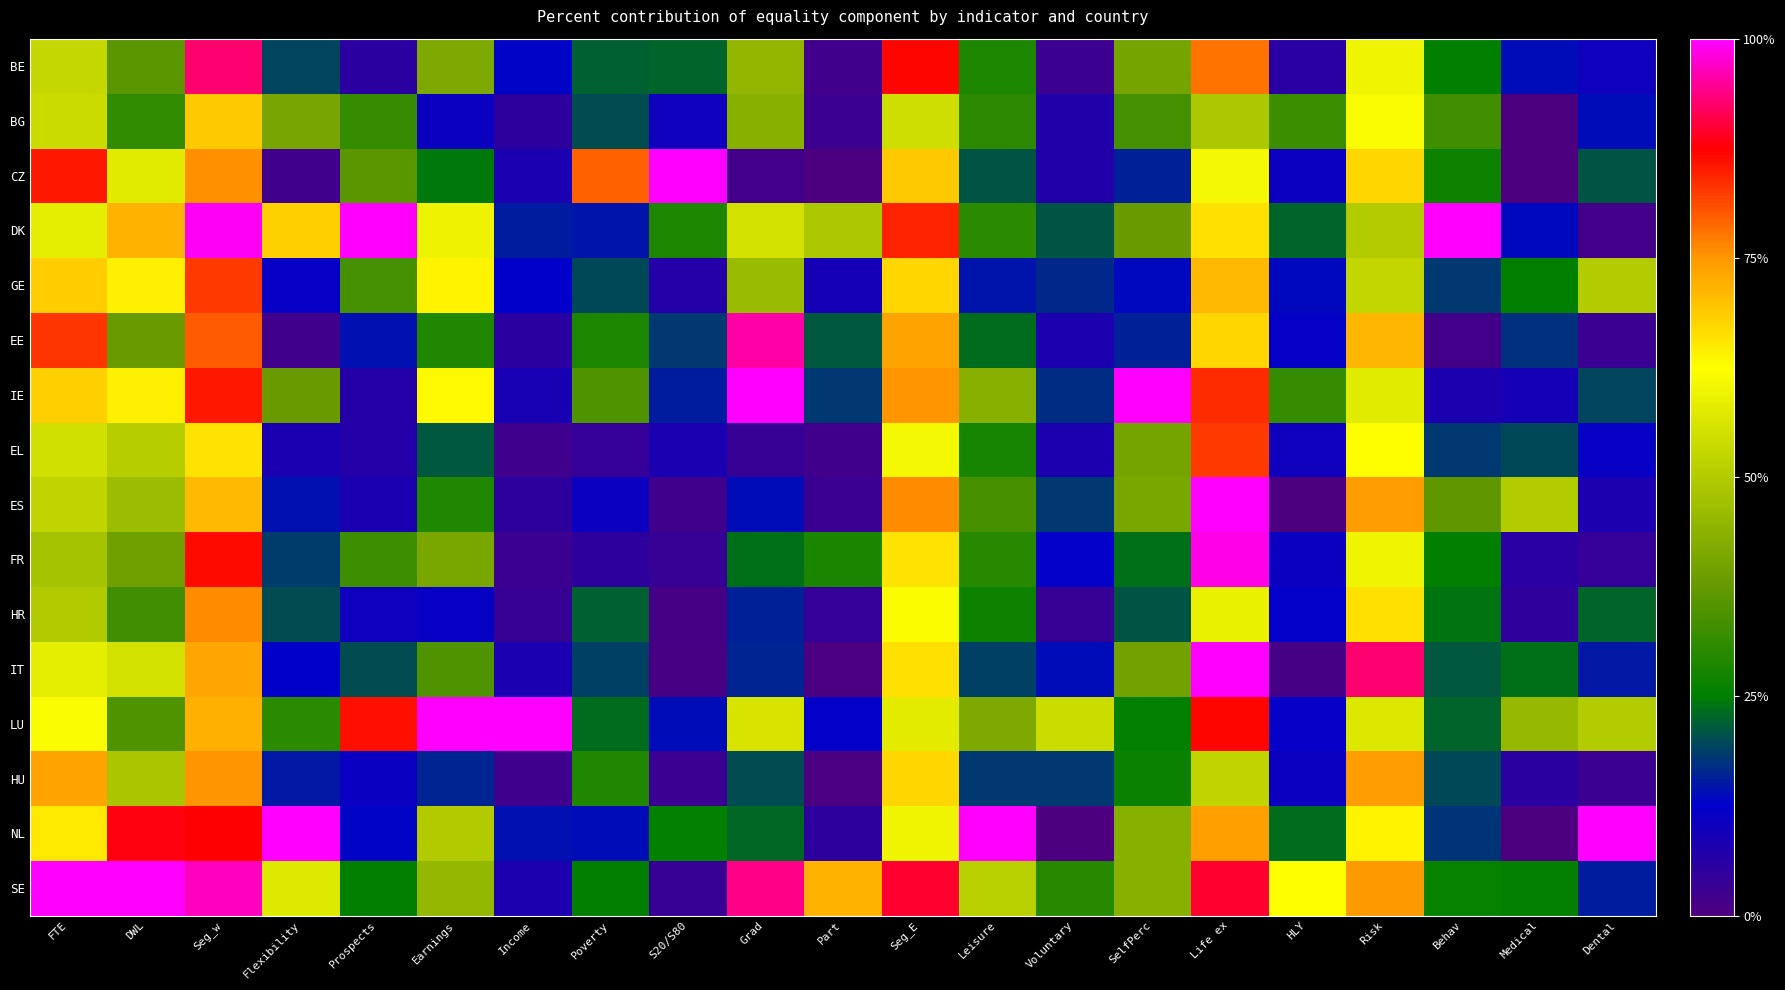

Reading left to right, transcribe all the data shown in this chart.

BE: FTE=52.9	DWL=36.0	Seg_w=92.9	Flexibility=19.2	Prospects=5.5	Earnings=41.6	Income=13.2	Poverty=22.1	S20/S80=22.3	Grad=44.6	Part=2.1	Seg_E=87.0	Leisure=28.6	Voluntary=3.1	SelfPerc=40.1	Life ex=78.0	HLY=5.9	Risk=60.0	Behav=25.1	Medical=13.8	Dental=10.2
BG: FTE=53.7	DWL=31.2	Seg_w=69.0	Flexibility=40.2	Prospects=31.3	Earnings=10.7	Income=5.2	Poverty=20.2	S20/S80=10.3	Grad=43.3	Part=3.0	Seg_E=54.6	Leisure=30.7	Voluntary=7.1	SelfPerc=33.4	Life ex=48.9	HLY=32.3	Risk=61.7	Behav=33.1	Medical=0.0	Dental=14.0
CZ: FTE=85.4	DWL=57.7	Seg_w=75.6	Flexibility=2.3	Prospects=36.3	Earnings=24.5	Income=8.6	Poverty=79.6	S20/S80=100.0	Grad=1.6	Part=0.0	Seg_E=69.0	Leisure=21.0	Voluntary=7.3	SelfPerc=15.6	Life ex=60.8	HLY=10.6	Risk=67.3	Behav=26.7	Medical=0.0	Dental=21.0
DK: FTE=58.4	DWL=71.9	Seg_w=99.3	Flexibility=68.0	Prospects=100.0	Earnings=59.8	Income=15.5	Poverty=14.6	S20/S80=28.8	Grad=55.1	Part=49.2	Seg_E=84.6	Leisure=30.4	Voluntary=20.9	SelfPerc=38.2	Life ex=66.1	HLY=22.5	Risk=50.3	Behav=99.9	Medical=13.4	Dental=1.8
GE: FTE=68.5	DWL=64.1	Seg_w=82.5	Flexibility=11.5	Prospects=33.3	Earnings=64.0	Income=12.6	Poverty=19.8	S20/S80=6.7	Grad=46.0	Part=9.1	Seg_E=67.4	Leisure=14.5	Voluntary=16.7	SelfPerc=13.6	Life ex=70.7	HLY=13.5	Risk=52.4	Behav=18.0	Medical=25.0	Dental=50.1
EE: FTE=83.2	DWL=38.0	Seg_w=79.9	Flexibility=2.1	Prospects=14.2	Earnings=29.2	Income=5.8	Poverty=28.7	S20/S80=18.1	Grad=95.5	Part=21.2	Seg_E=73.7	Leisure=23.1	Voluntary=8.0	SelfPerc=15.8	Life ex=67.2	HLY=12.0	Risk=71.4	Behav=1.9	Medical=17.4	Dental=3.2
IE: FTE=68.3	DWL=64.2	Seg_w=85.2	Flexibility=38.2	Prospects=6.7	Earnings=63.0	Income=8.9	Poverty=35.1	S20/S80=15.3	Grad=99.9	Part=18.4	Seg_E=75.3	Leisure=43.2	Voluntary=17.2	SelfPerc=100.0	Life ex=83.9	HLY=31.6	Risk=57.5	Behav=8.1	Medical=9.2	Dental=19.4
EL: FTE=54.7	DWL=50.5	Seg_w=65.7	Flexibility=8.5	Prospects=6.7	Earnings=21.1	Income=2.6	Poverty=4.1	S20/S80=8.3	Grad=3.7	Part=2.1	Seg_E=60.8	Leisure=27.9	Voluntary=7.9	SelfPerc=40.2	Life ex=82.6	HLY=10.2	Risk=62.3	Behav=18.1	Medical=19.8	Dental=11.7
ES: FTE=52.3	DWL=46.3	Seg_w=70.8	Flexibility=14.3	Prospects=8.4	Earnings=29.2	Income=5.4	Poverty=10.8	S20/S80=2.0	Grad=14.0	Part=3.4	Seg_E=75.9	Leisure=34.0	Voluntary=18.1	SelfPerc=41.0	Life ex=100.0	HLY=0.0	Risk=74.4	Behav=36.8	Medical=50.0	Dental=8.2
FR: FTE=47.9	DWL=39.3	Seg_w=86.4	Flexibility=18.7	Prospects=32.5	Earnings=40.7	Income=3.1	Poverty=5.1	S20/S80=3.6	Grad=23.7	Part=28.4	Seg_E=65.8	Leisure=30.1	Voluntary=12.5	SelfPerc=23.6	Life ex=98.4	HLY=10.7	Risk=60.1	Behav=25.2	Medical=6.2	Dental=4.0
HR: FTE=49.8	DWL=32.9	Seg_w=76.0	Flexibility=20.0	Prospects=10.4	Earnings=11.4	Income=3.7	Poverty=21.9	S20/S80=1.2	Grad=15.9	Part=4.2	Seg_E=62.0	Leisure=26.8	Voluntary=3.8	SelfPerc=20.8	Life ex=59.1	HLY=12.3	Risk=66.0	Behav=24.0	Medical=5.0	Dental=22.4
IT: FTE=58.4	DWL=55.3	Seg_w=73.2	Flexibility=12.7	Prospects=20.2	Earnings=34.8	Income=8.4	Poverty=18.8	S20/S80=1.0	Grad=16.3	Part=0.7	Seg_E=66.1	Leisure=19.1	Voluntary=13.8	SelfPerc=39.8	Life ex=100.0	HLY=1.5	Risk=92.8	Behav=21.2	Medical=23.6	Dental=15.0
LU: FTE=61.7	DWL=34.9	Seg_w=72.1	Flexibility=30.3	Prospects=86.0	Earnings=100.0	Income=100.0	Poverty=23.4	S20/S80=13.9	Grad=56.0	Part=12.4	Seg_E=58.2	Leisure=41.8	Voluntary=54.0	SelfPerc=25.7	Life ex=86.7	HLY=11.8	Risk=56.8	Behav=22.5	Medical=45.5	Dental=50.0
HU: FTE=73.7	DWL=48.5	Seg_w=75.3	Flexibility=14.8	Prospects=11.0	Earnings=16.4	Income=2.4	Poverty=29.2	S20/S80=3.3	Grad=20.1	Part=0.7	Seg_E=67.2	Leisure=18.2	Voluntary=18.0	SelfPerc=26.3	Life ex=52.0	HLY=10.8	Risk=74.6	Behav=19.8	Medical=5.5	Dental=3.5
NL: FTE=65.2	DWL=87.9	Seg_w=87.2	Flexibility=99.9	Prospects=13.2	Earnings=49.8	Income=14.2	Poverty=13.9	S20/S80=25.7	Grad=23.0	Part=5.1	Seg_E=60.1	Leisure=100.0	Voluntary=0.0	SelfPerc=43.0	Life ex=74.1	HLY=23.1	Risk=63.7	Behav=17.7	Medical=0.0	Dental=100.0
SE: FTE=100.0	DWL=100.0	Seg_w=96.6	Flexibility=57.0	Prospects=25.3	Earnings=45.2	Income=8.2	Poverty=25.2	S20/S80=3.6	Grad=94.0	Part=71.7	Seg_E=89.8	Leisure=50.8	Voluntary=30.0	SelfPerc=43.2	Life ex=89.6	HLY=62.1	Risk=74.8	Behav=25.9	Medical=25.4	Dental=15.5